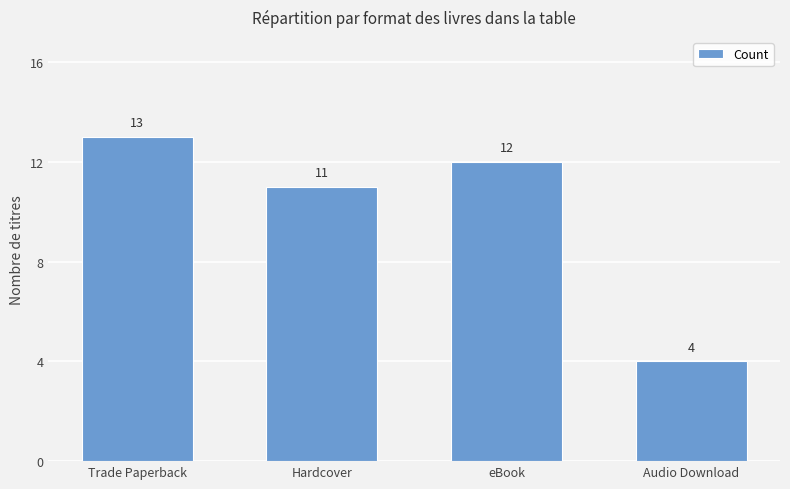

Which label corresponds to the largest value in the chart?

Trade Paperback